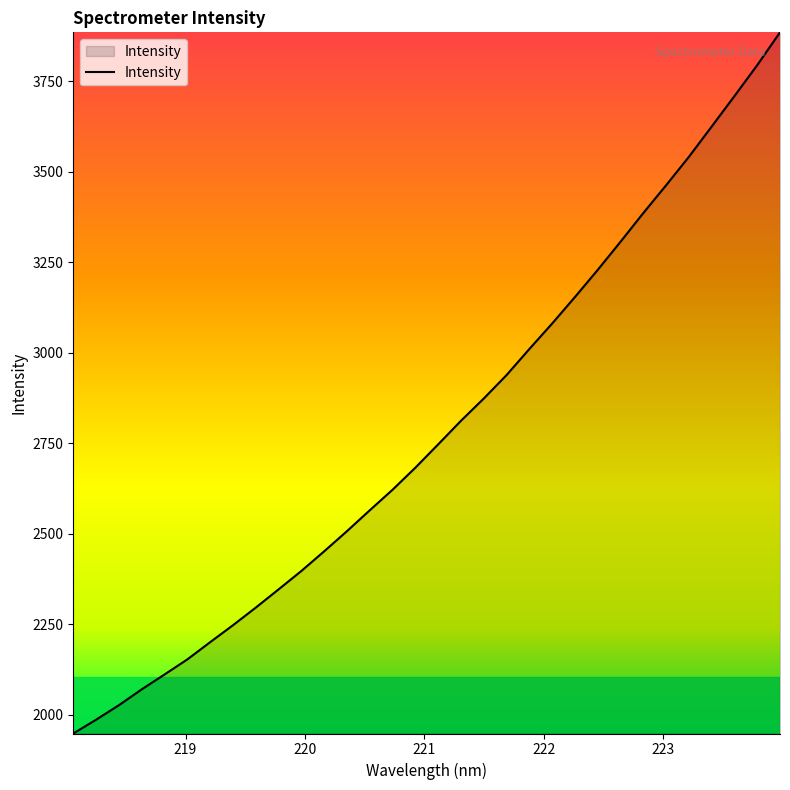

What is the difference between the second highest and minimum values?

1845.3